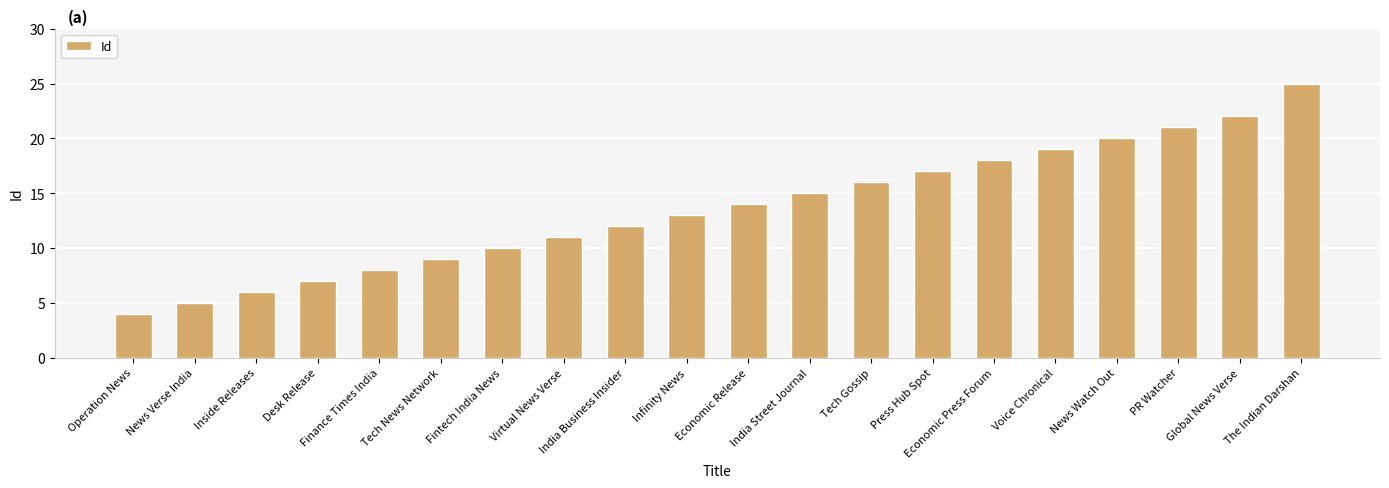

The value at News Verse India is 2. True or false?

False